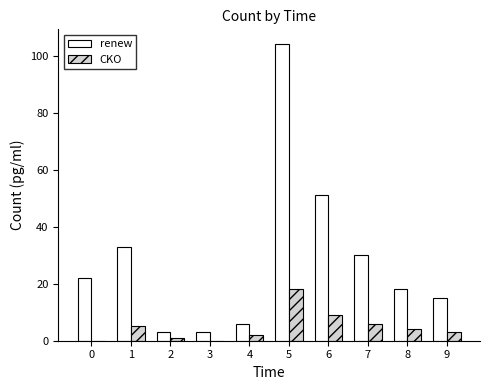

Count the number of data series in this chart.

2